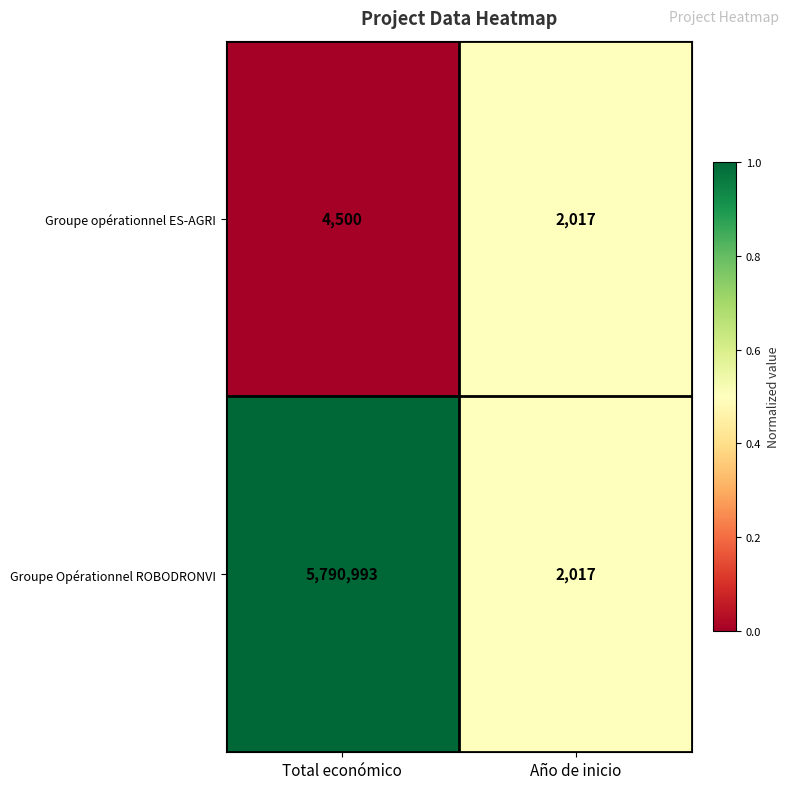

List the series in order of their peak value, lowest first.

Groupe opérationnel ES-AGRI, Groupe Opérationnel ROBODRONVI